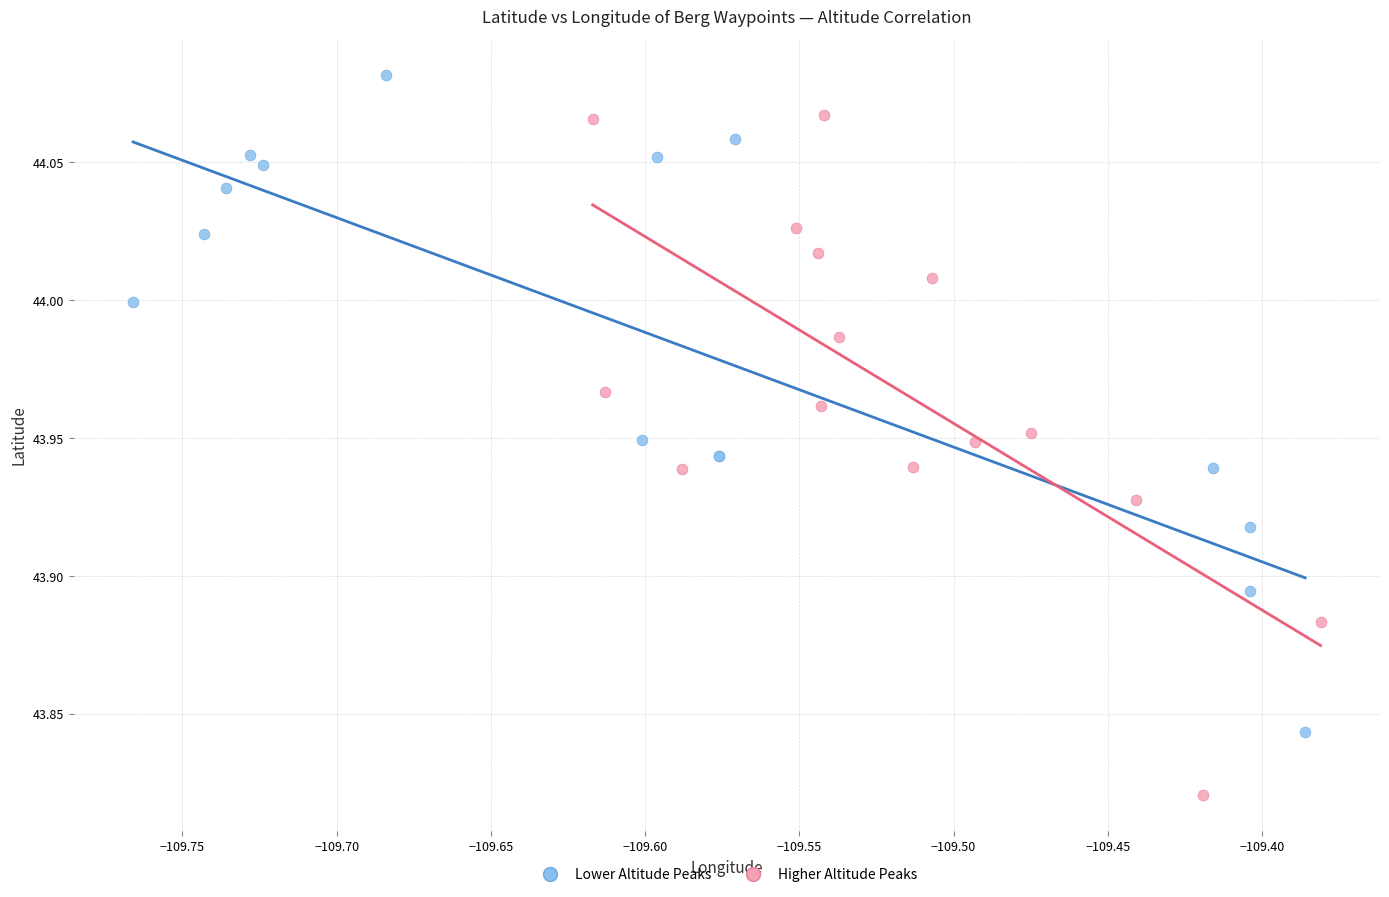

Which series contains the lowest Y value?

Higher Altitude Peaks